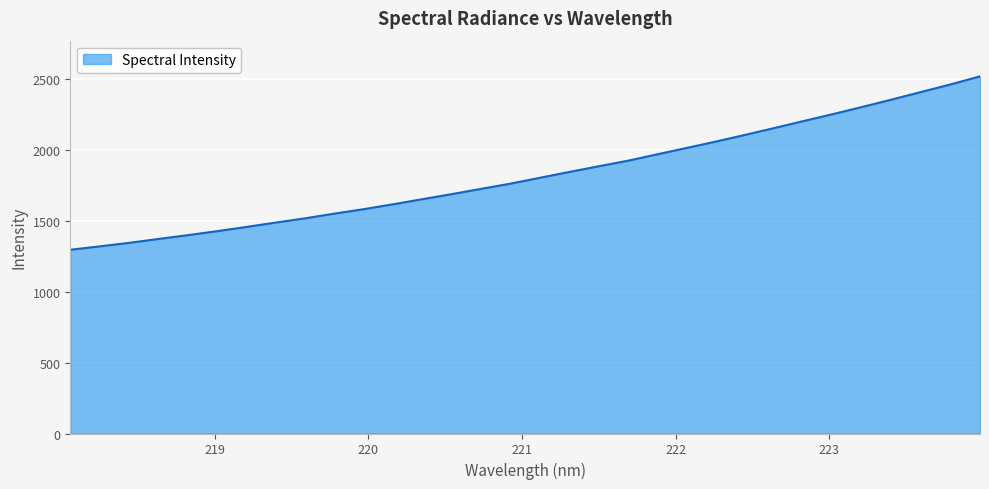

What is the greatest value displayed?

2521.1